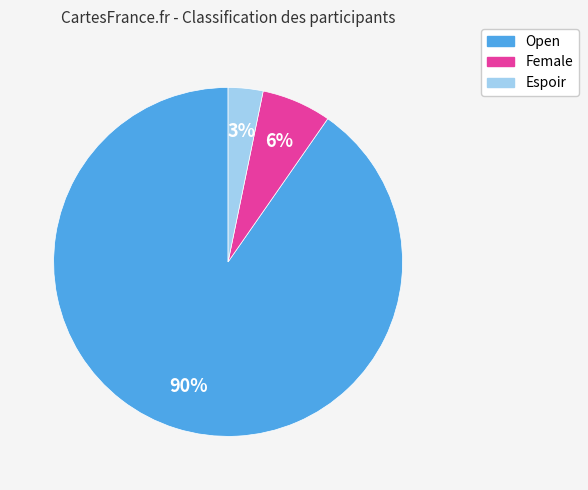

To the nearest percent, what is the combined percentage of Female and Open?

97%